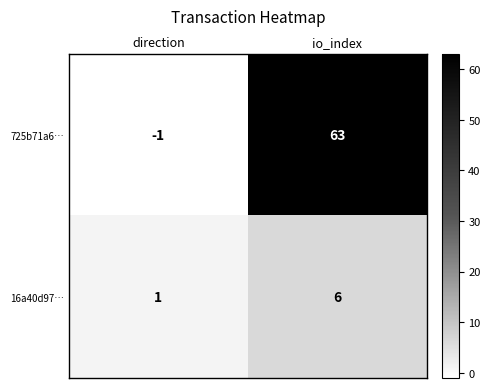

What is the highest value of the 16a40d97… series?

6